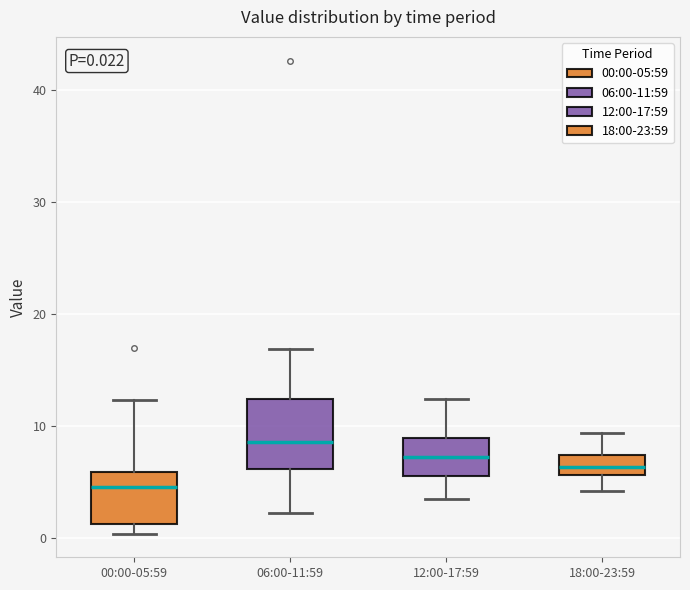

Which box's median line is the lowest?

00:00-05:59